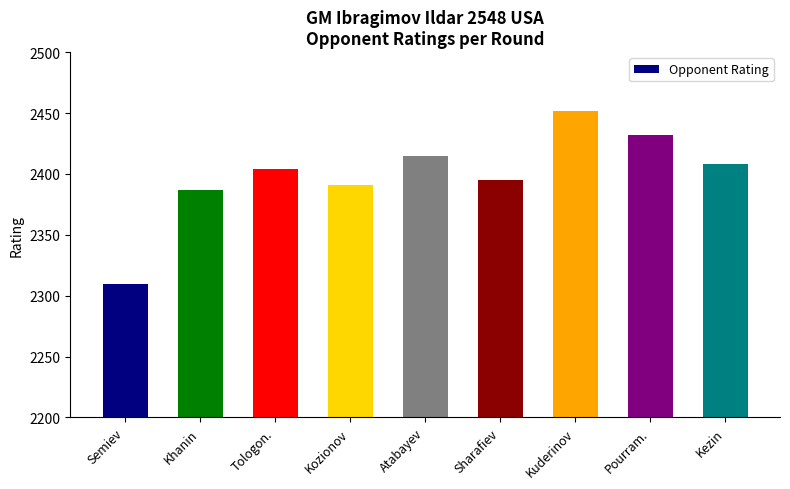

What position from the left is Semiev?

1